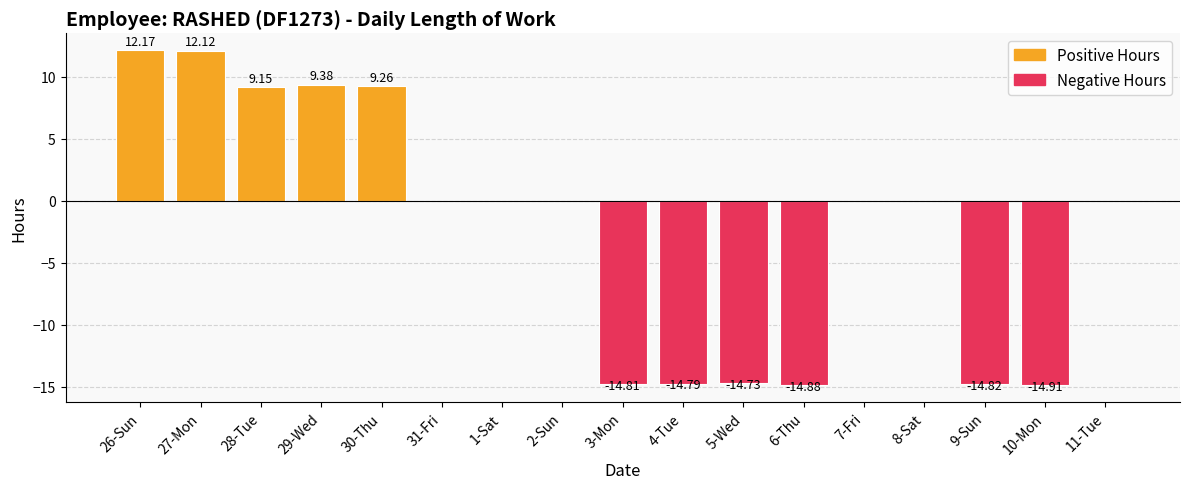

What is the sum of the values at 6-Thu and 8-Sat?

-14.9